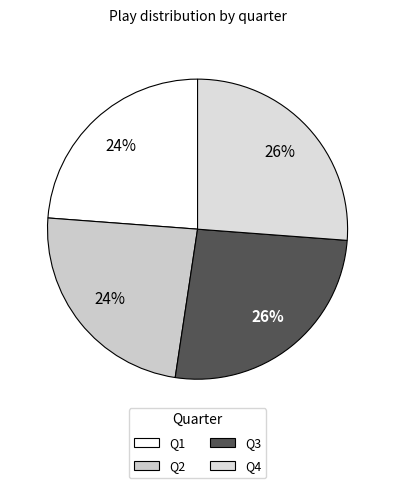

Is it true that Q1 is 24% of the pie?

True